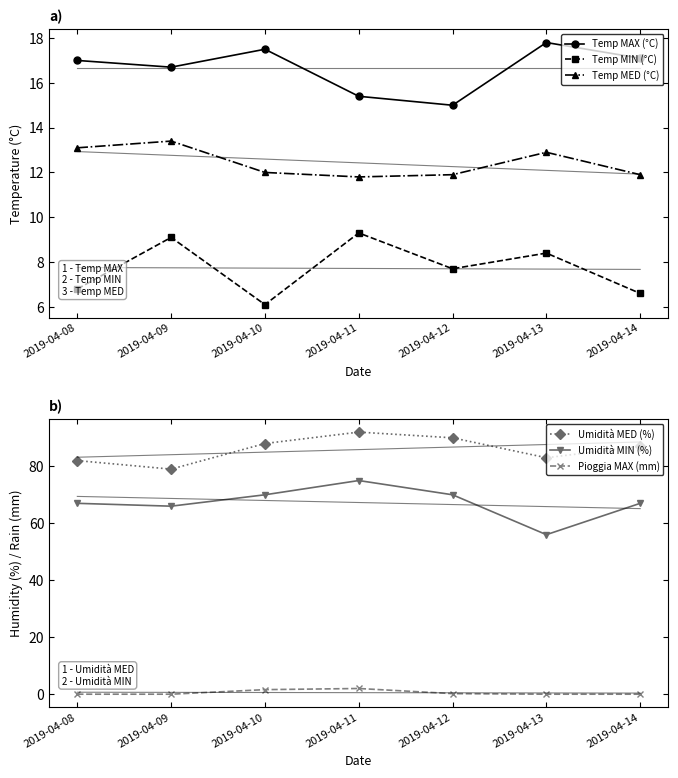

True or false: Temp MED (°C) has more than 2 interior local peaks.

False